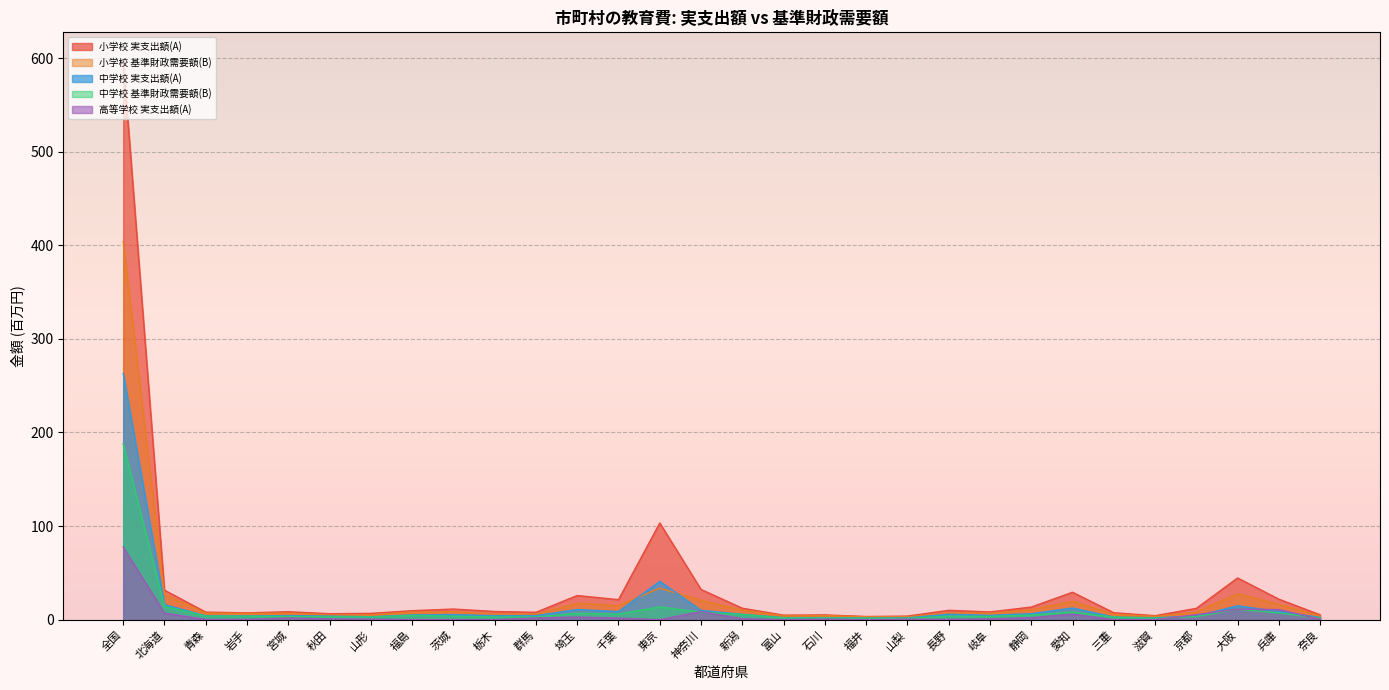

What is the label of the 4th point from the left?

岩手